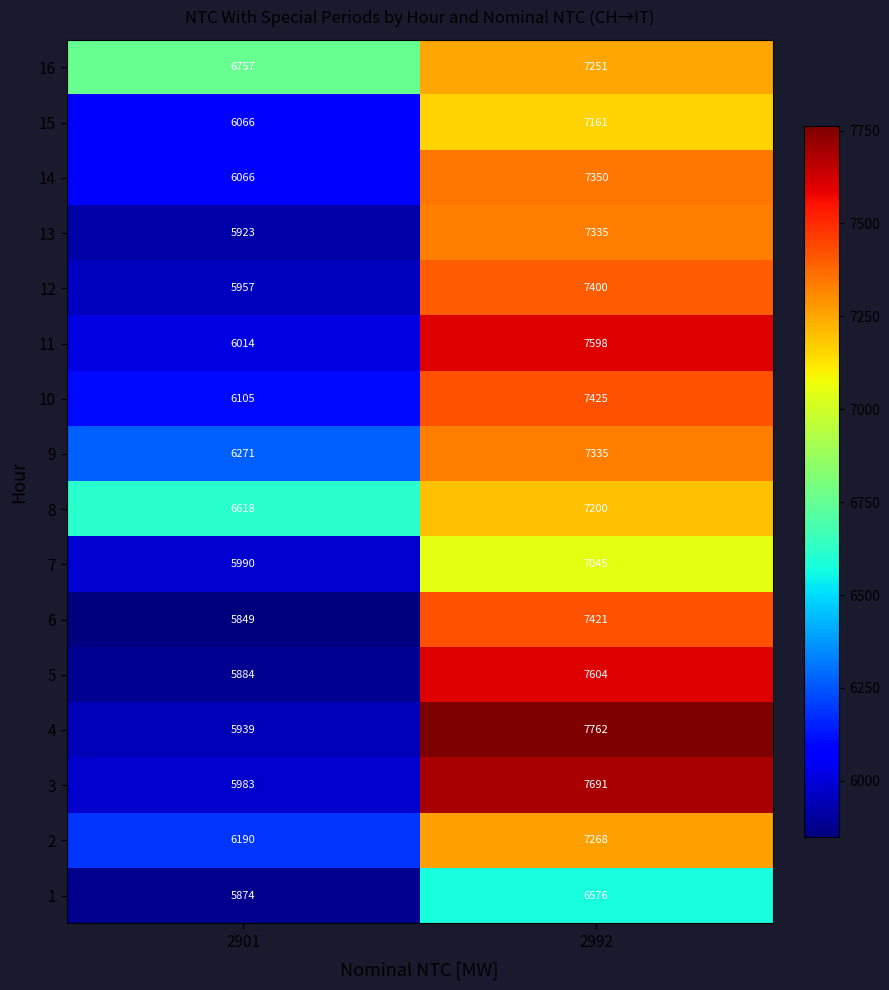

Read the 2 value at 2901.

6190